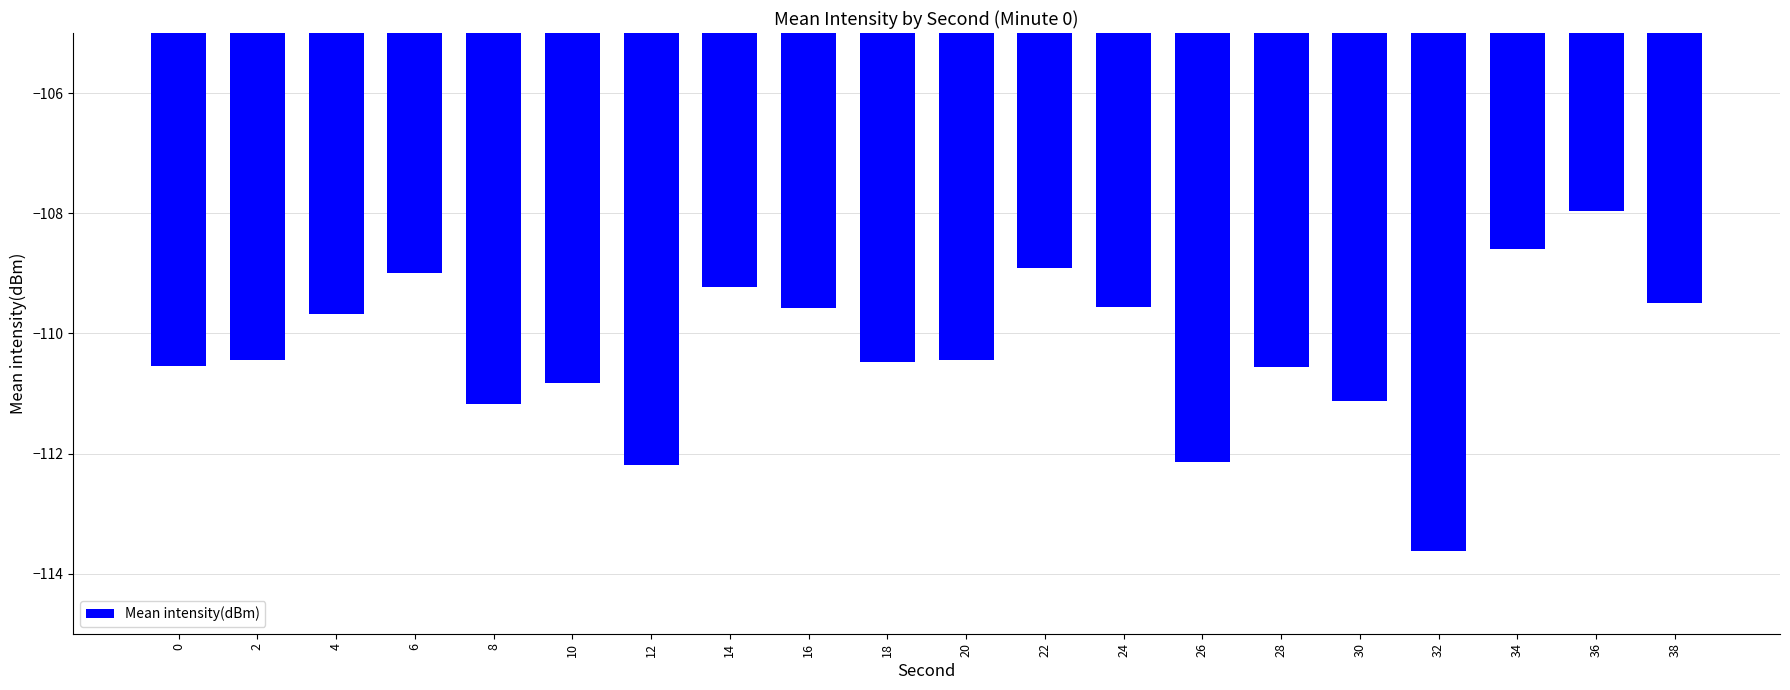

Are the bars horizontal?

No